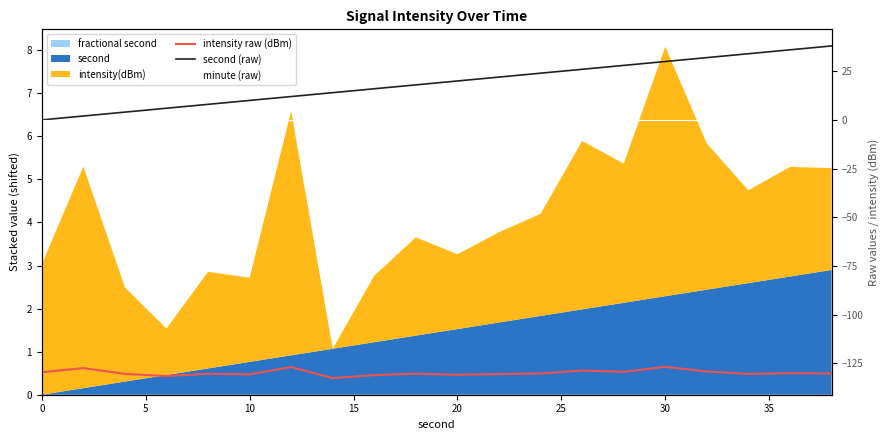

What is the sum of all intensity raw (dBm) values?

-2598.6